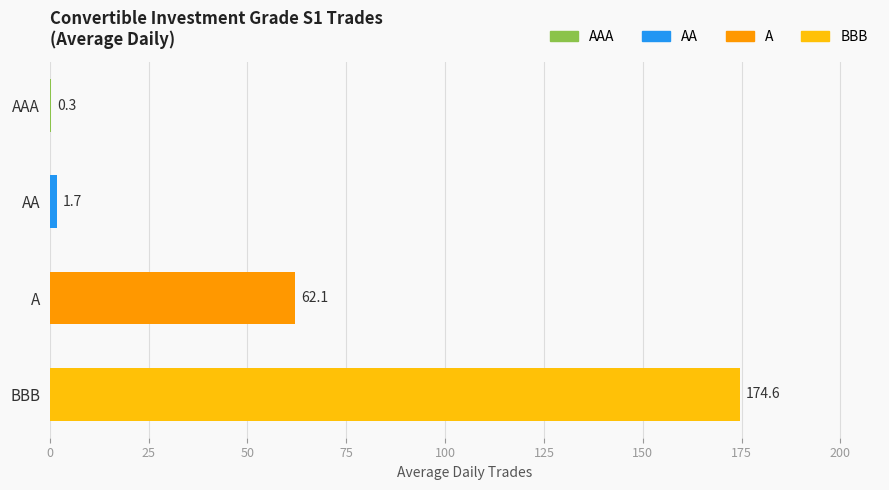

The chart shows a value of 15.0 at A. True or false?

False